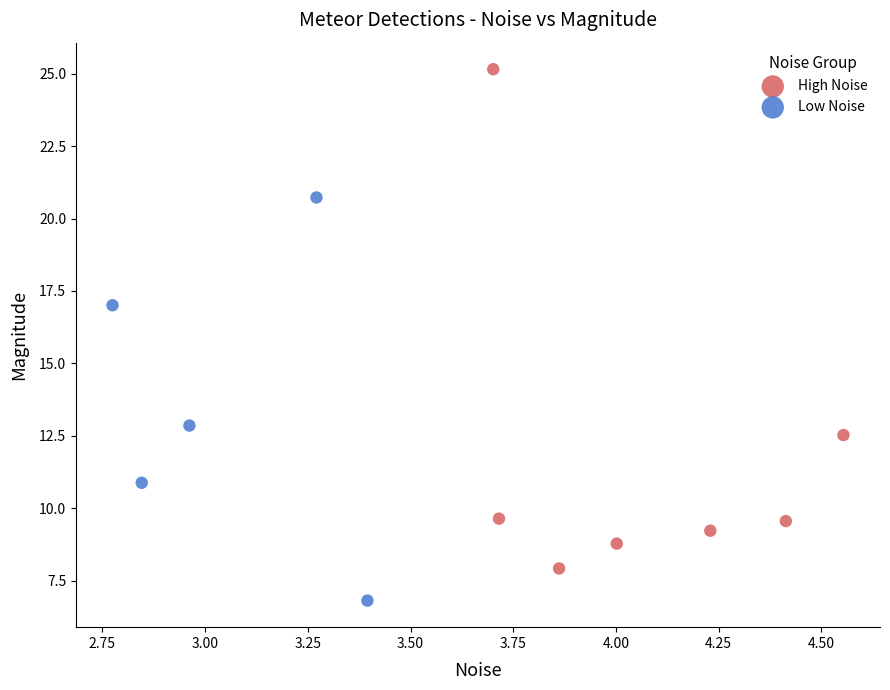

Which series reaches the minimum Y coordinate?

Low Noise